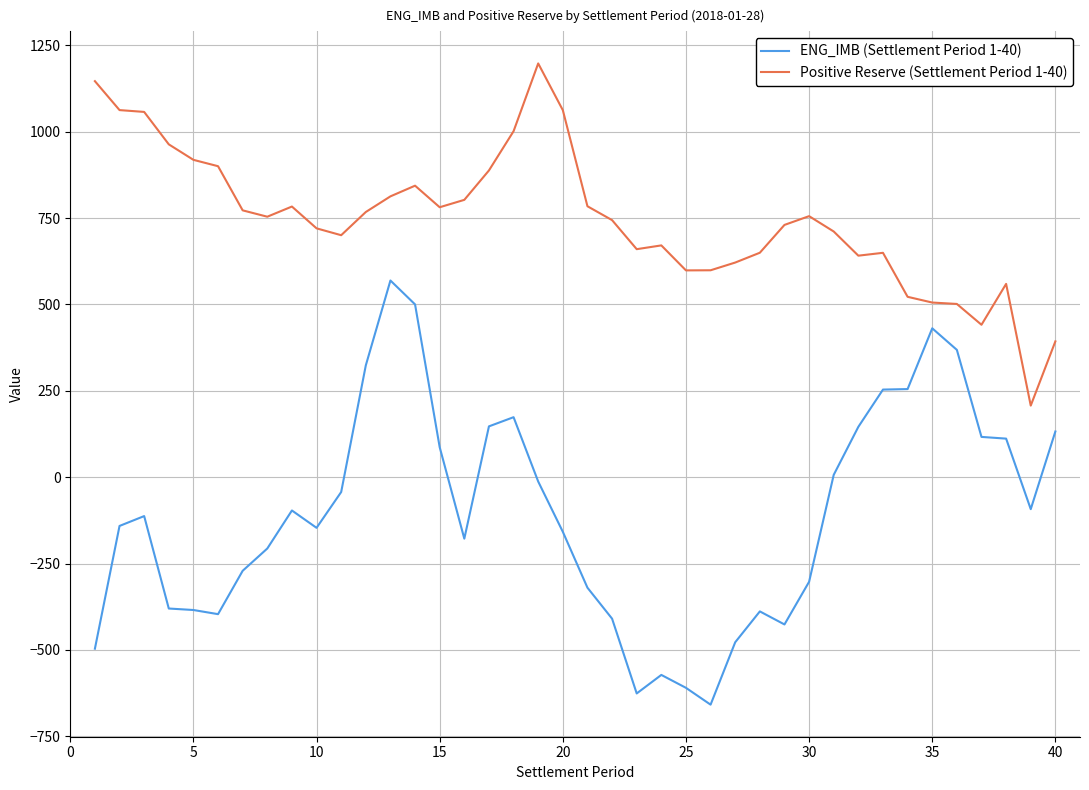

Which series has the largest range (max minus min)?

ENG_IMB (Settlement Period 1-40)